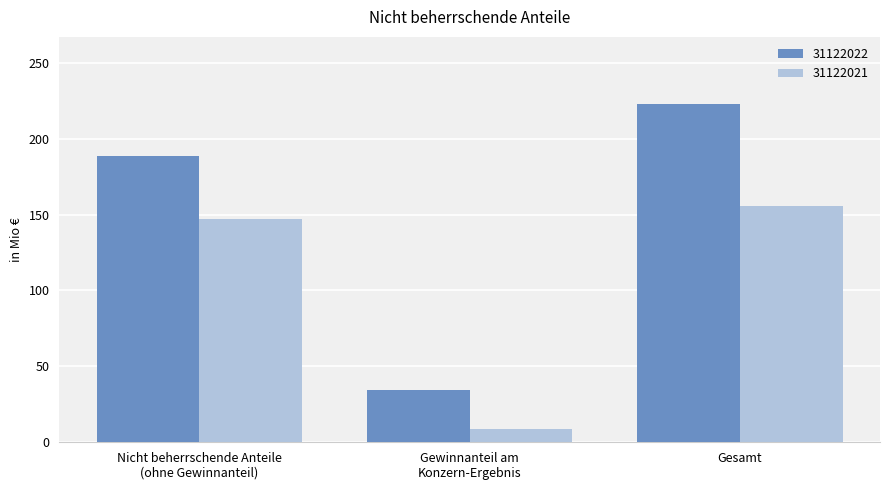

The value of 31122022 at Gesamt is 53.0. True or false?

False